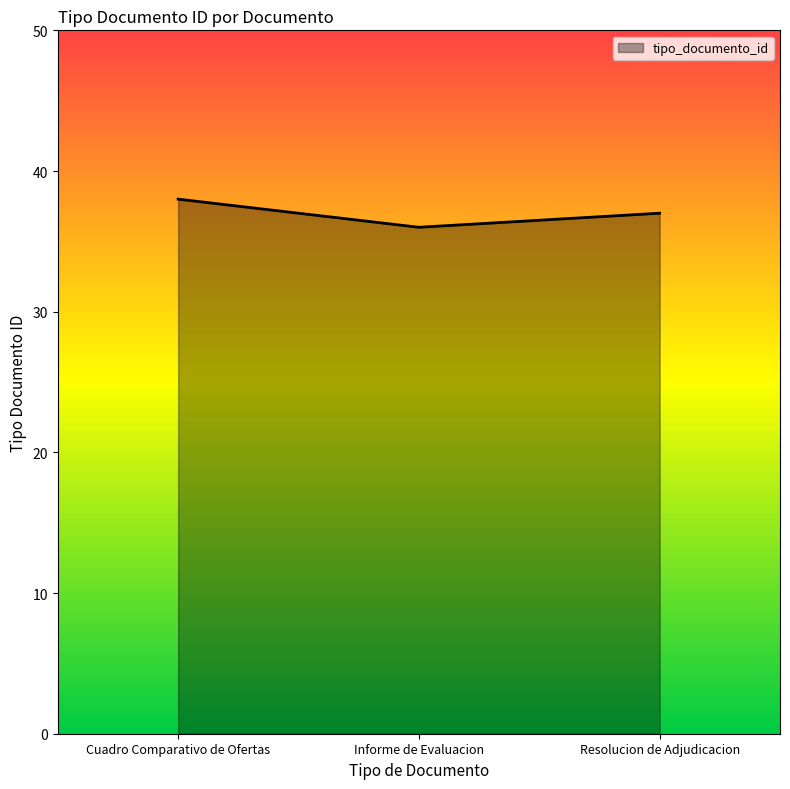

What position from the left is Cuadro Comparativo de Ofertas?

1